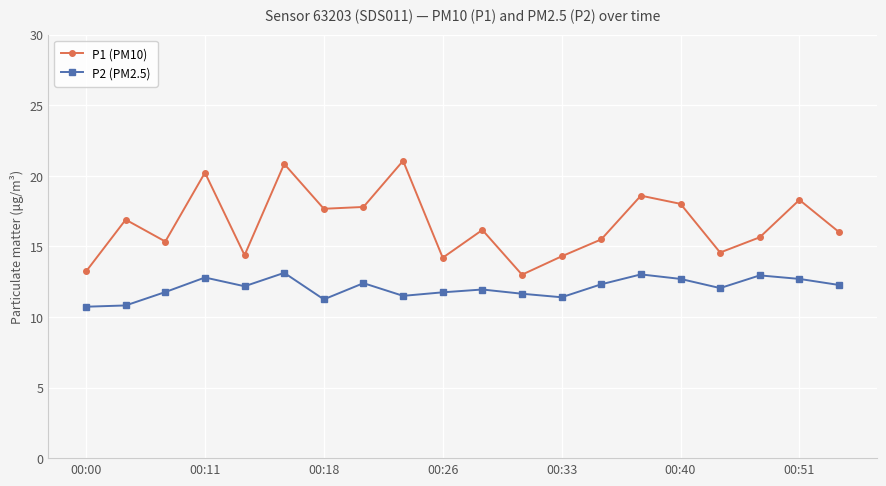

What are all the series names shown in the legend?

P1 (PM10), P2 (PM2.5)